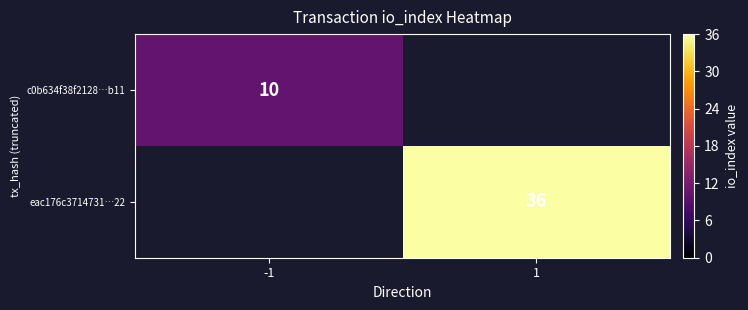

Is the value of c0b634f38f2128…b11 at -1 greater than the value of eac176c3714731…22 at 1?

No